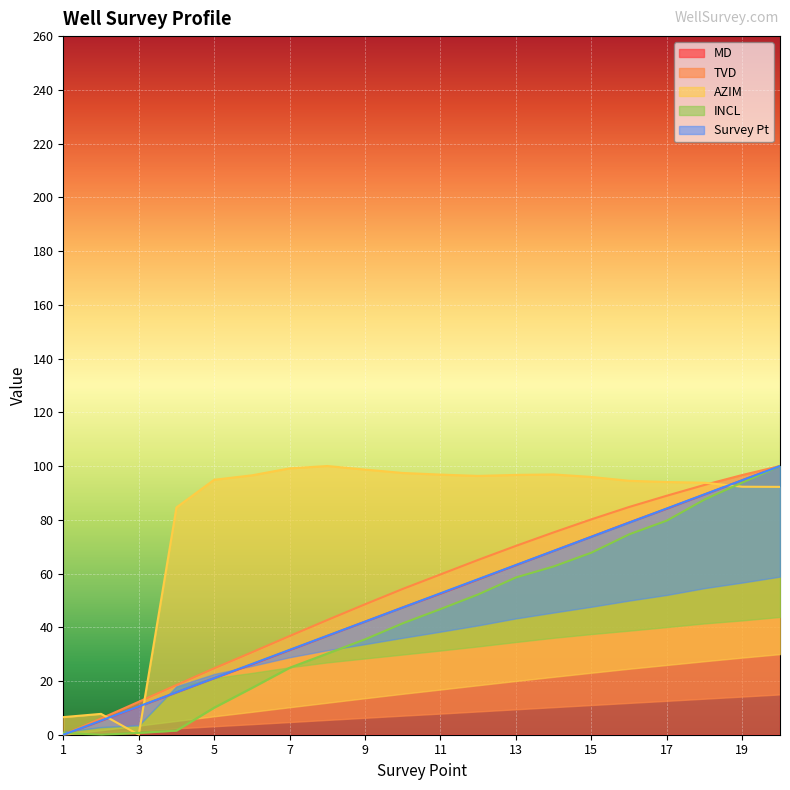

At how many categories does at least one series exceed 13?

17